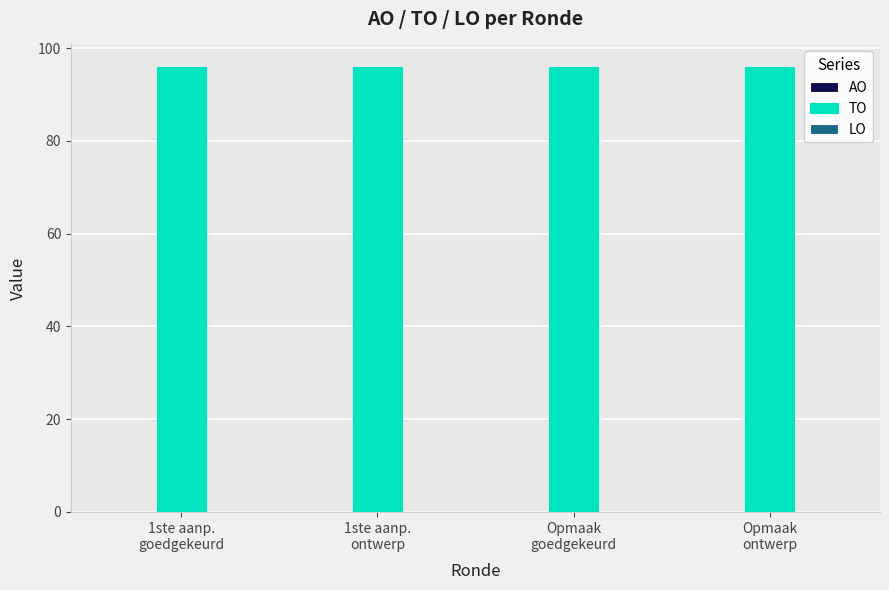

What is the label of the 1st bar from the left?

1ste aanp.
goedgekeurd